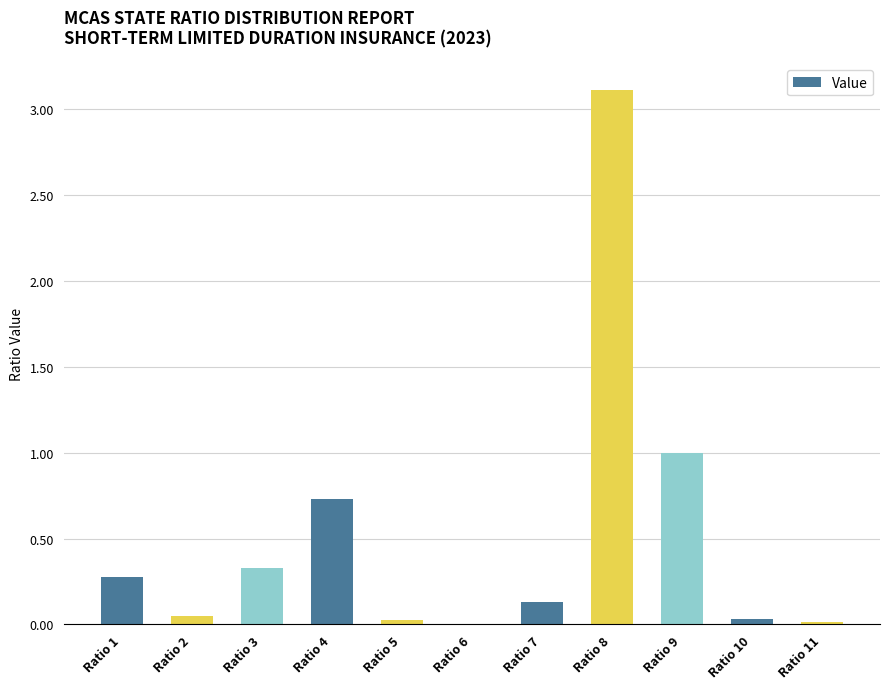

What is the approximate value at Ratio 4?

0.7